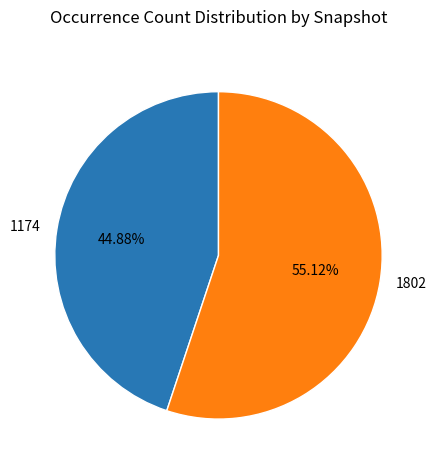

To the nearest percent, what is the average slice percentage?

50%